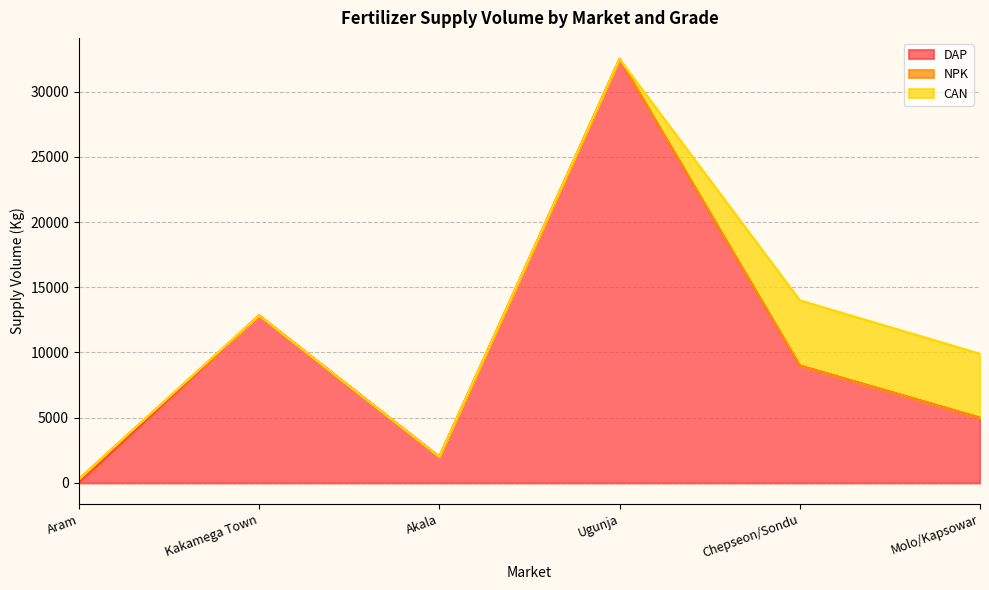

In DAP, how many points are lower than both neighbors (excluding endpoints)?

1